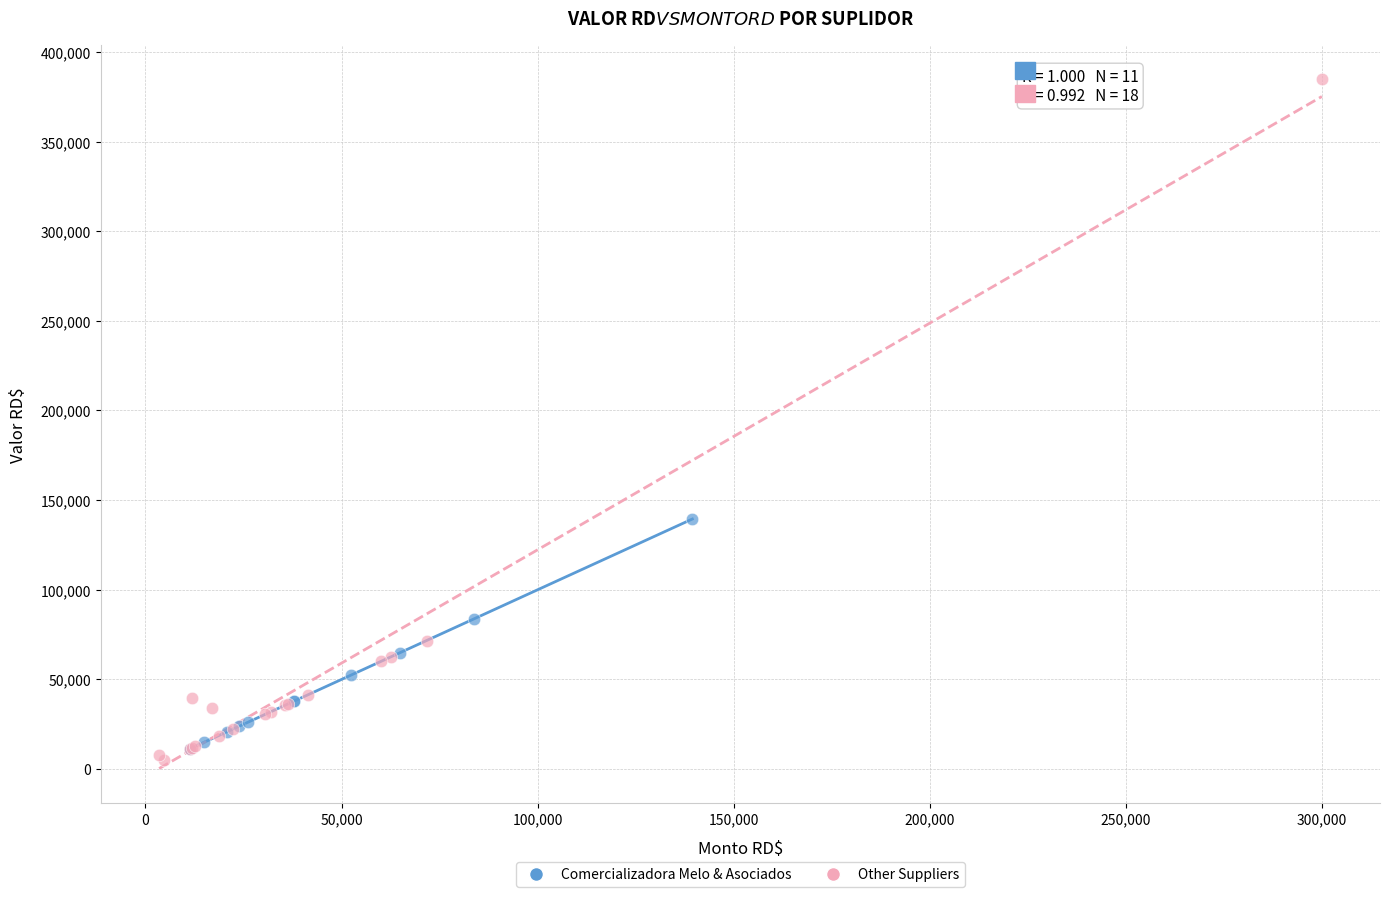

Which series reaches the minimum Y coordinate?

Other Suppliers